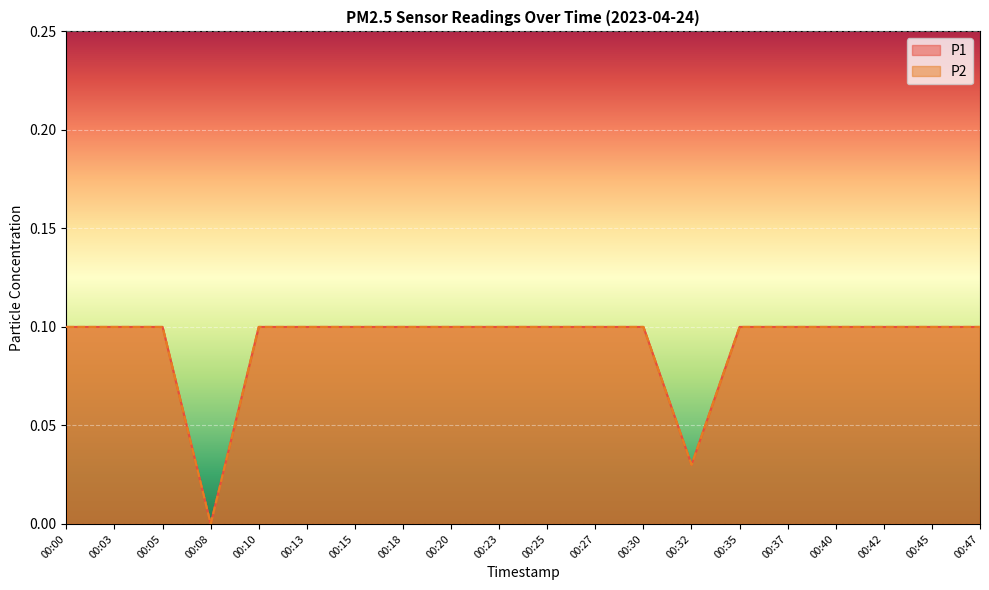

Count the number of data series in this chart.

2